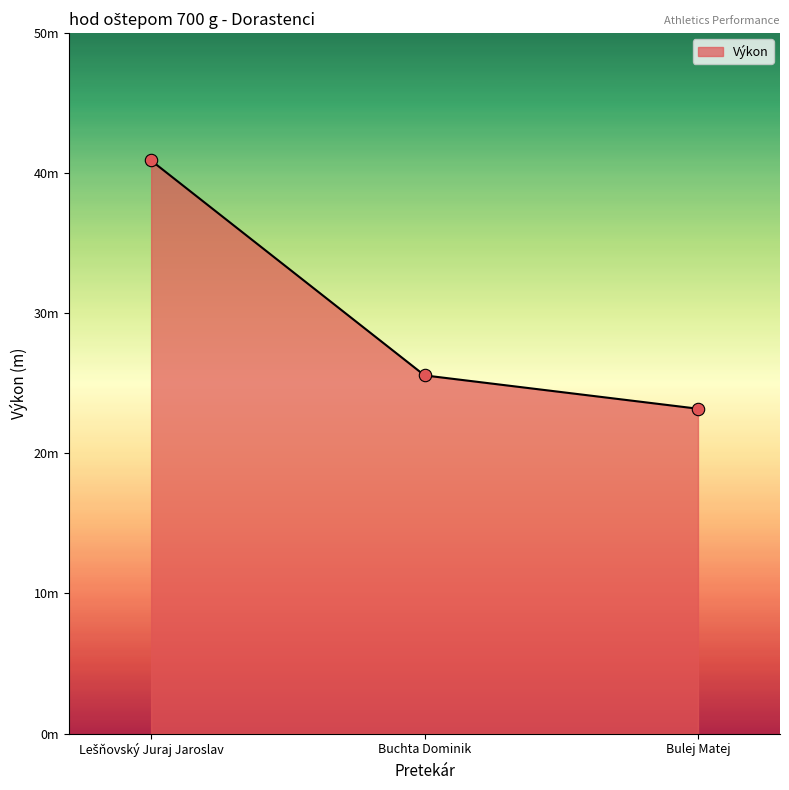

Between Lešňovský Juraj Jaroslav and Bulej Matej, which is larger?

Lešňovský Juraj Jaroslav